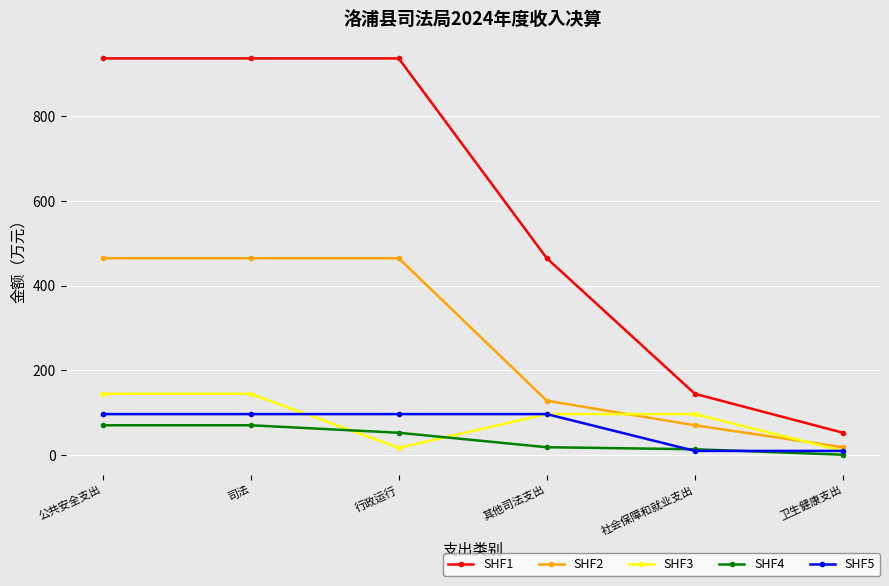

Reading left to right, list all the values displayed in this chart.

SHF1: 公共安全支出=937.0	司法=937.0	行政运行=937.0	其他司法支出=464.5	社会保障和就业支出=144.0	卫生健康支出=51.9
SHF2: 公共安全支出=464.5	司法=464.5	行政运行=464.5	其他司法支出=127.7	社会保障和就业支出=69.6	卫生健康支出=17.7
SHF3: 公共安全支出=144.0	司法=144.0	行政运行=16.3	其他司法支出=96.0	社会保障和就业支出=96.0	卫生健康支出=9.0
SHF4: 公共安全支出=69.6	司法=69.6	行政运行=51.9	其他司法支出=17.7	社会保障和就业支出=12.9	卫生健康支出=0.0
SHF5: 公共安全支出=96.0	司法=96.0	行政运行=96.0	其他司法支出=96.0	社会保障和就业支出=9.0	卫生健康支出=9.0